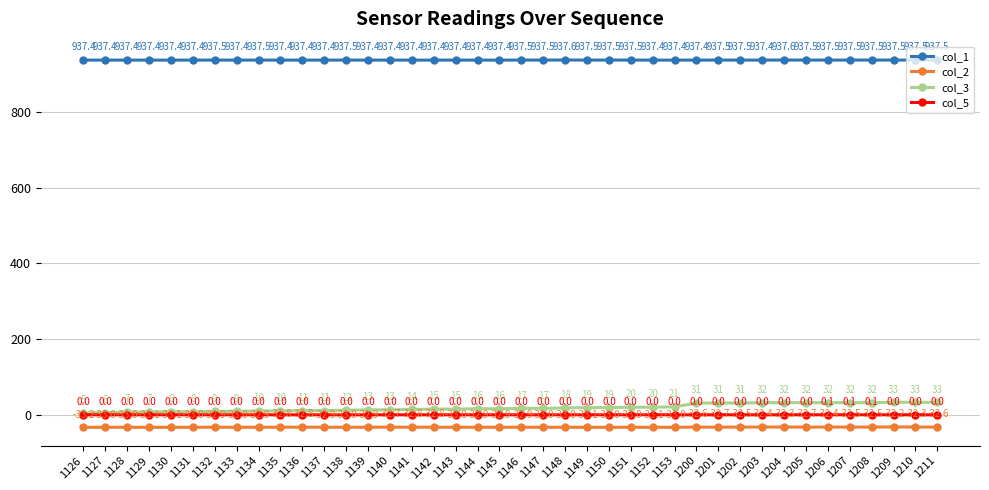

Rank the series by their maximum value, from lowest to highest.

col_2, col_5, col_3, col_1